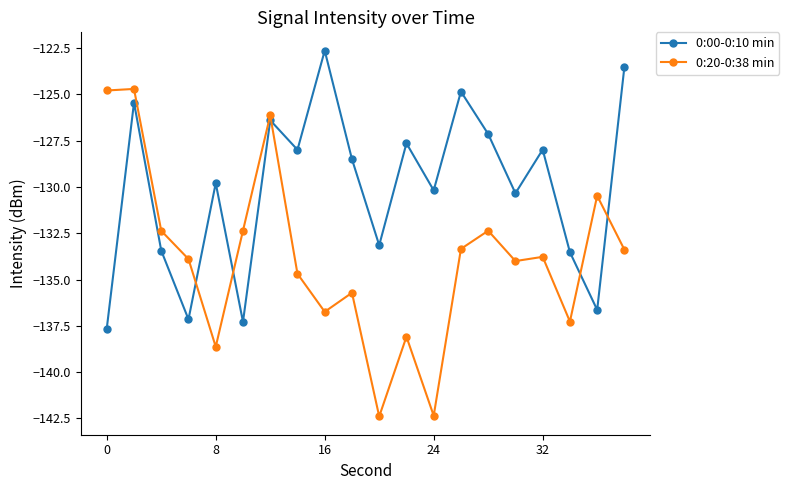

What is the value of the 0:00-0:10 min point at the 17th from the left?

-128.0